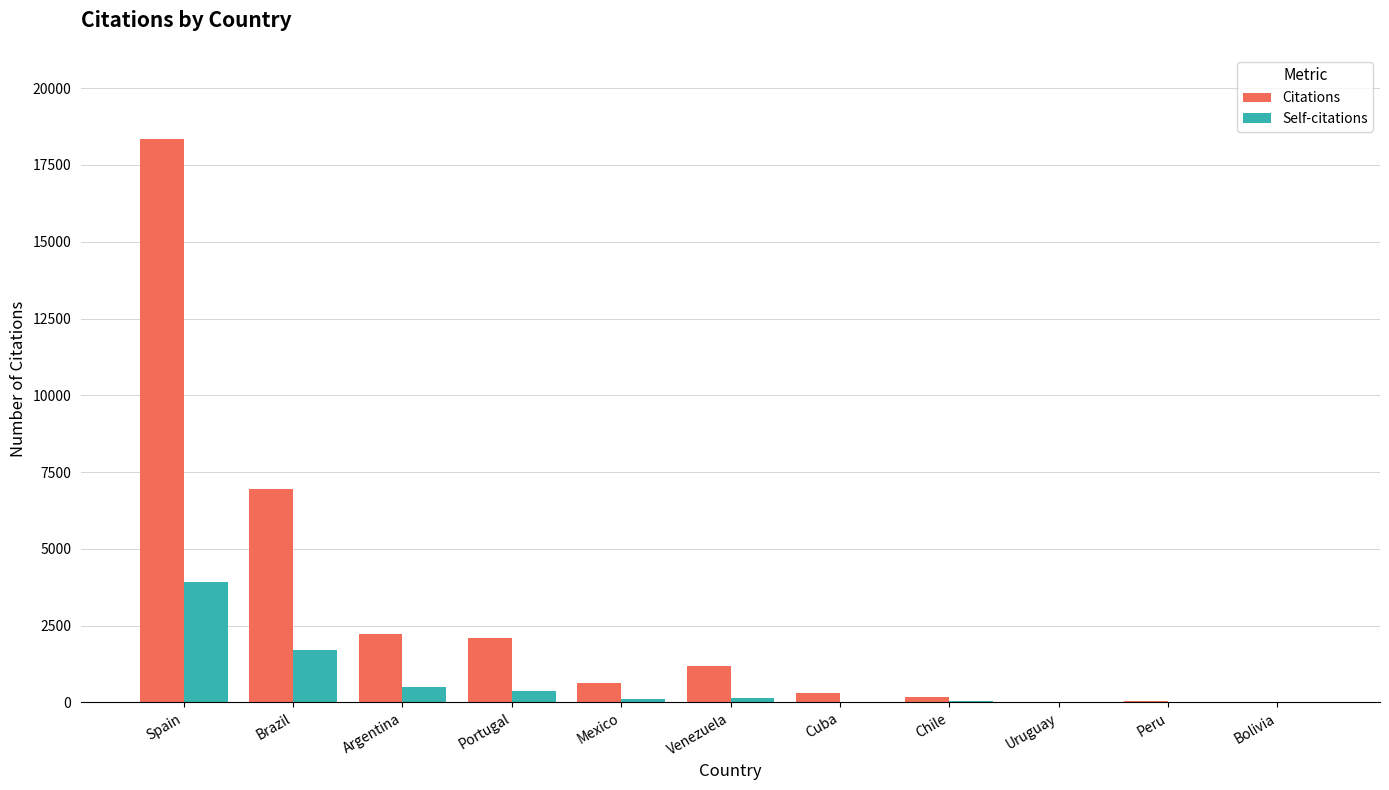

The Self-citations series shows -2230 at Bolivia. True or false?

False